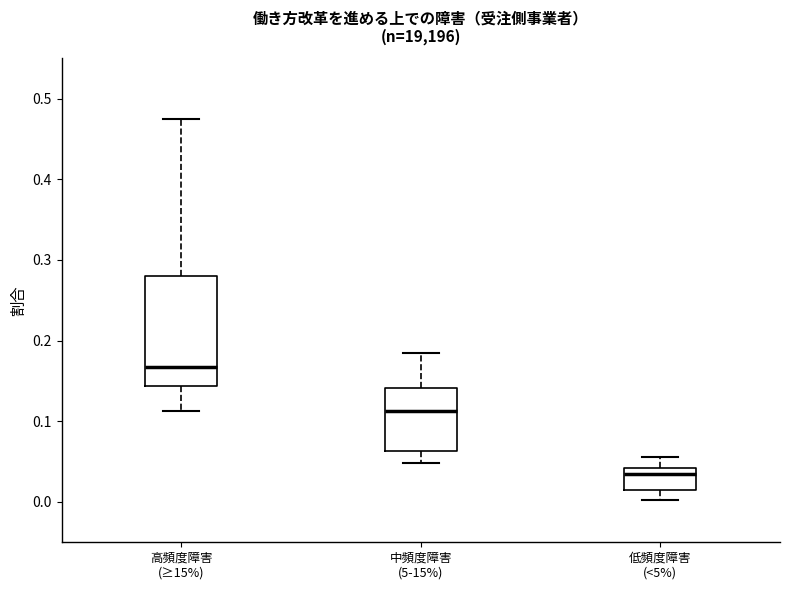

Where is the lower edge of the box for 低頻度障害 (<5%) on the y-axis? The values are not printed on the chart, so give them approximately, as read against the axis.

0.01